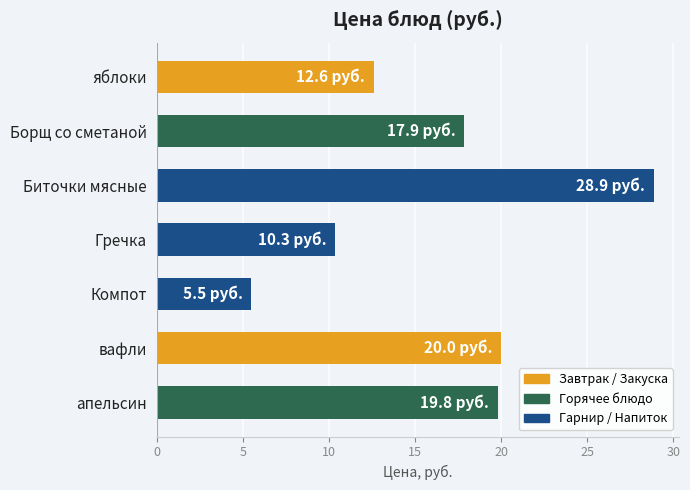

Between апельсин and Гречка, which is larger?

апельсин